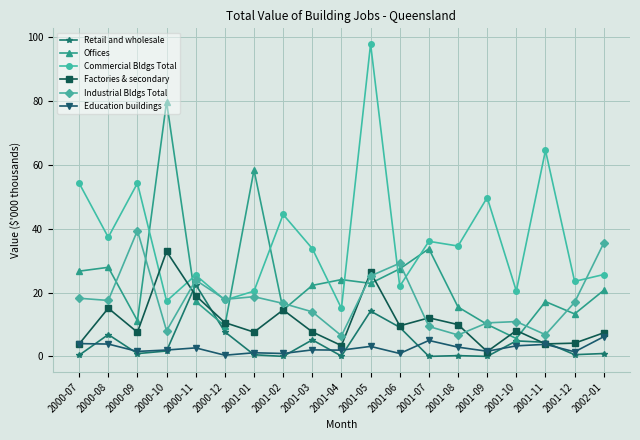

True or false: Education buildings has more than 1 interior local peaks.

True